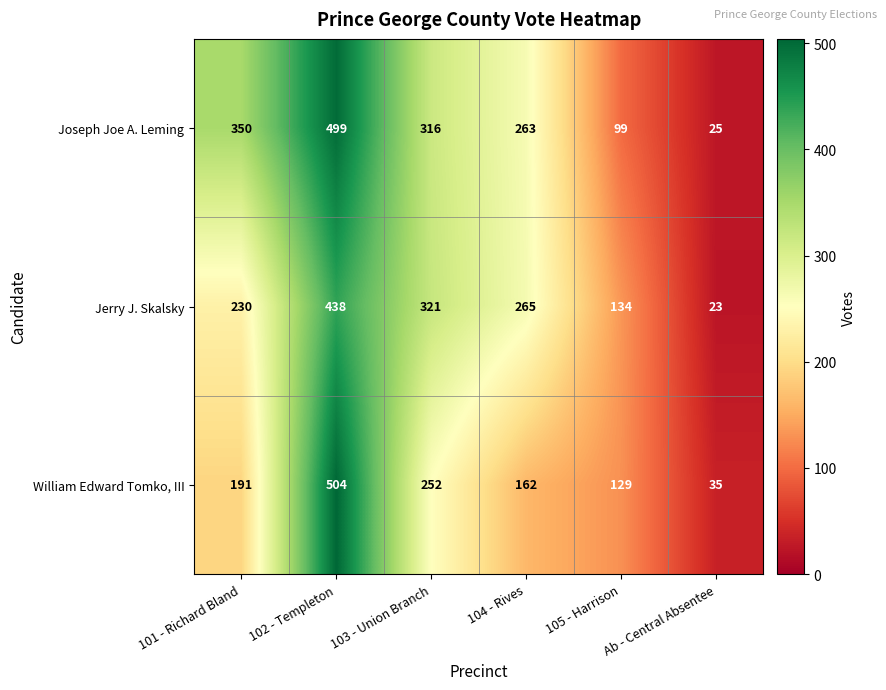

What is the sum of all Joseph Joe A. Leming values?

1552